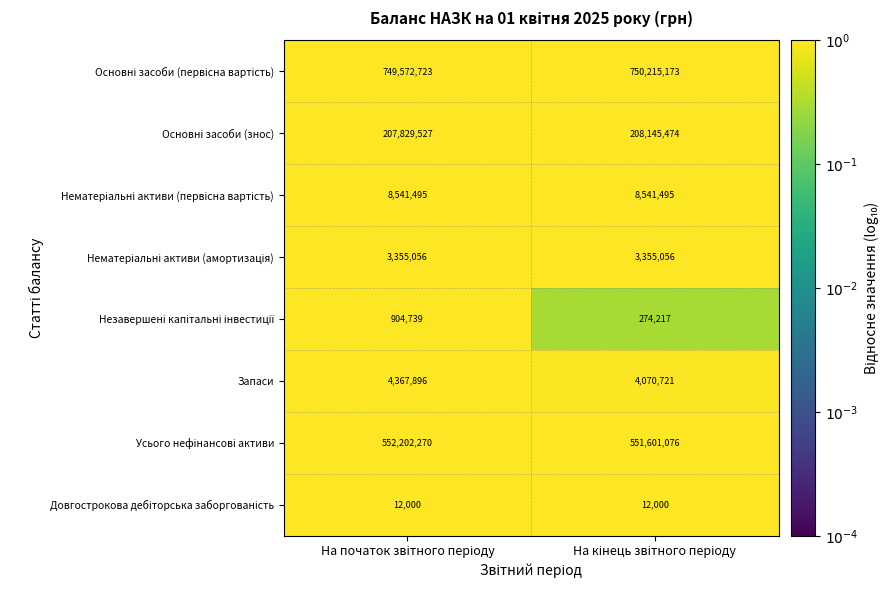

Count the number of categories in the chart.

2